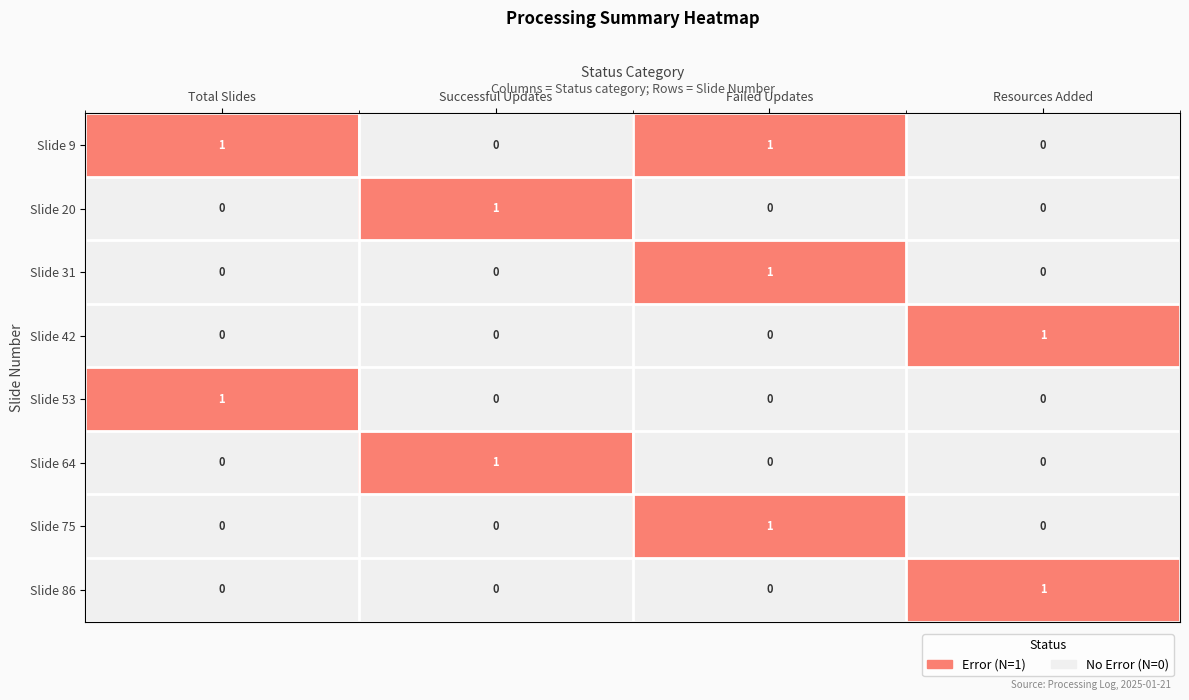

How many Slide 53 values are between 0 and 1?

4